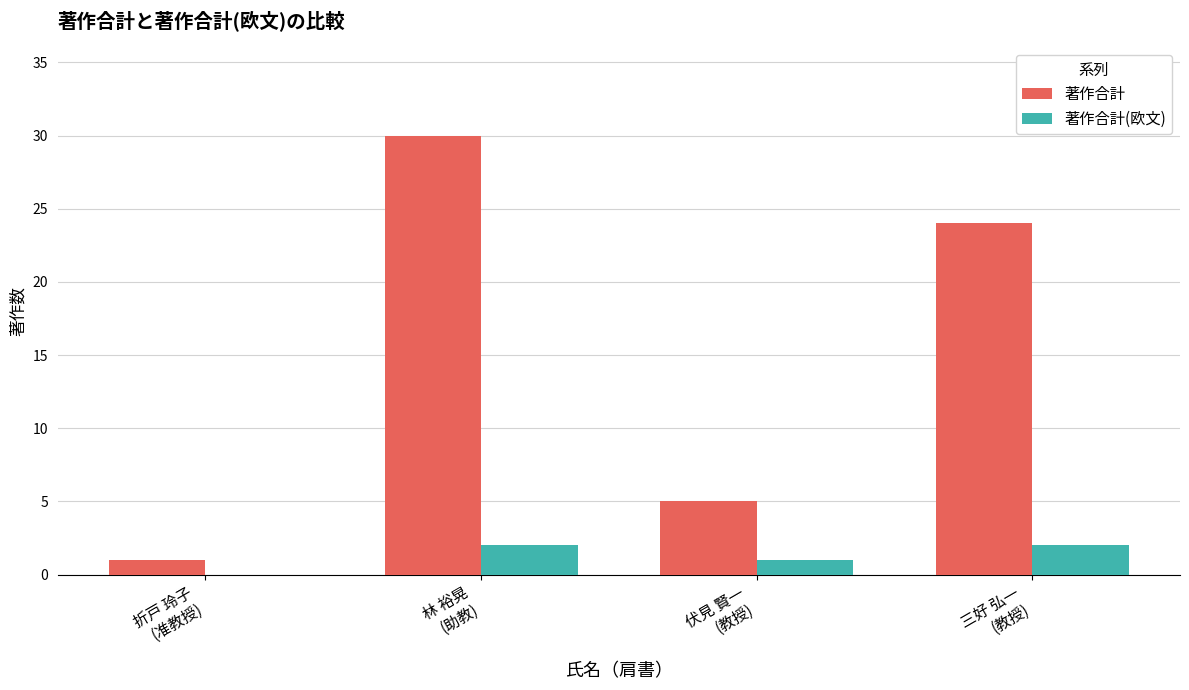

What is the average value of the 著作合計 series?

15